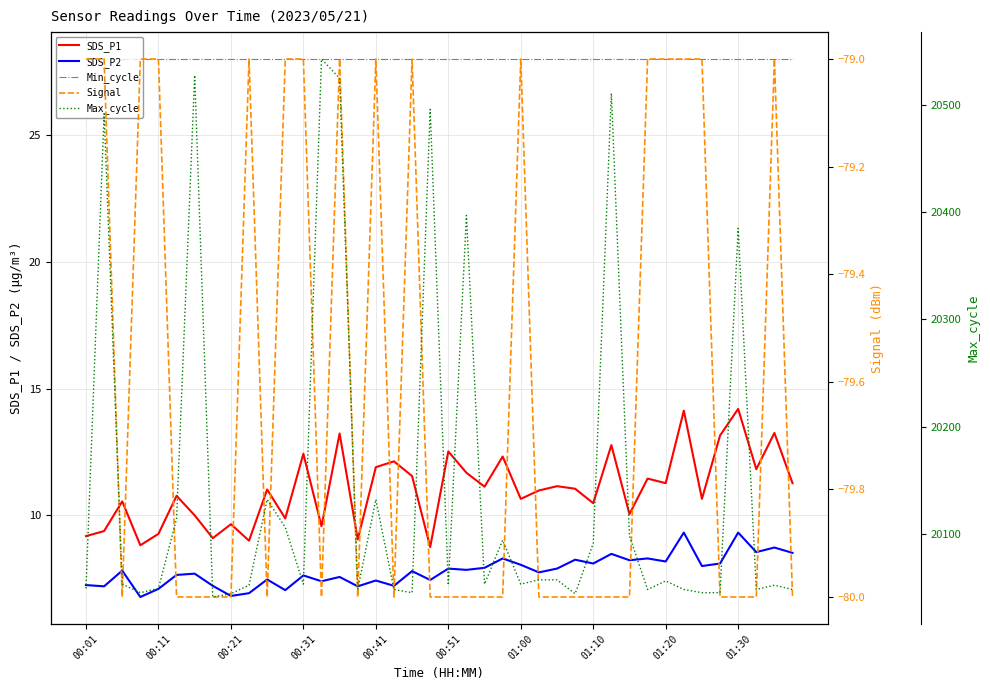

What is the value of the SDS_P2 point at the 33rd from the left?

8.2